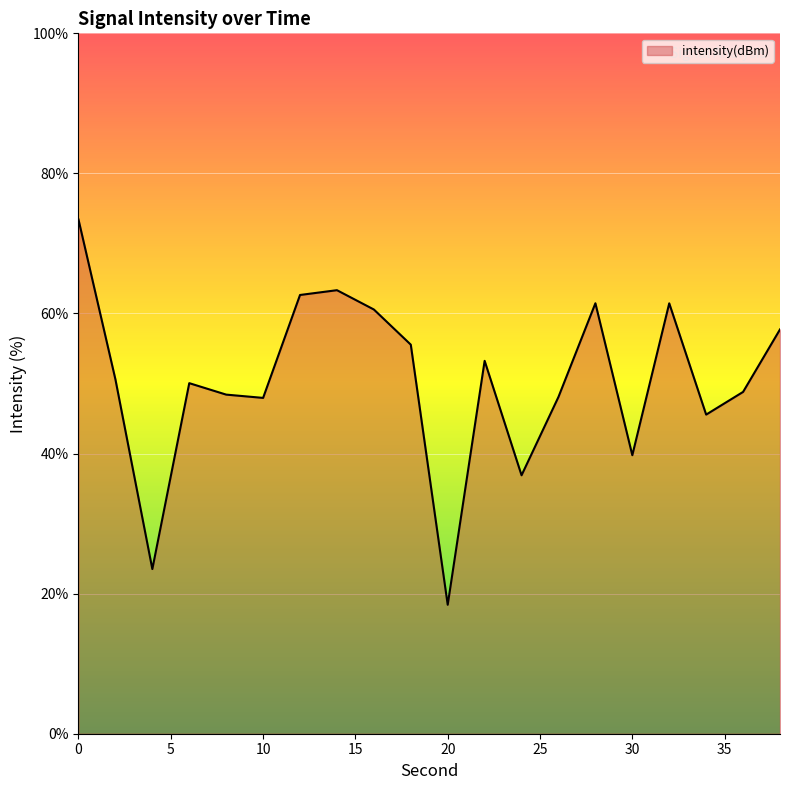

The value at 10 is 47.9. True or false?

True